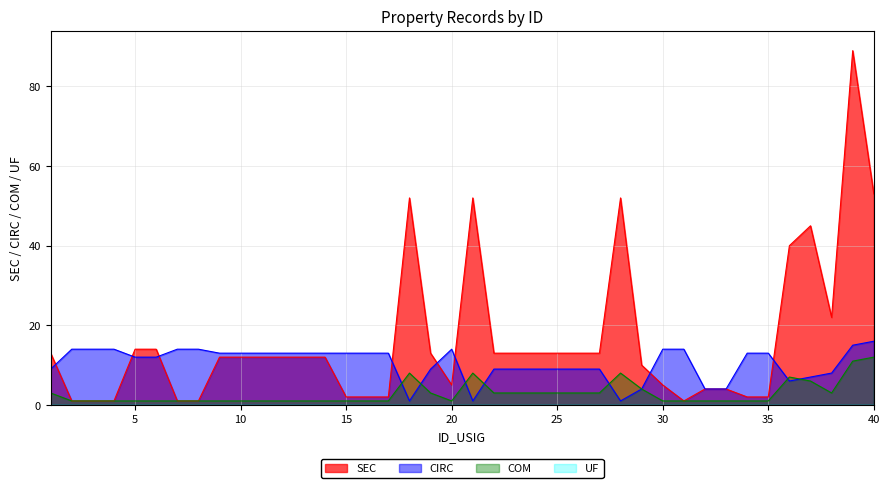

Reading left to right, what are all the values shown in this chart?

SEC: 13	1	1	1	14	14	1	1	12	12	12	12	12	12	2	2	2	52	13	5	52	13	13	13	13	13	13	52	10	5	1	4	4	2	2	40	45	22	89	53
CIRC: 9	14	14	14	12	12	14	14	13	13	13	13	13	13	13	13	13	1	9	14	1	9	9	9	9	9	9	1	4	14	14	4	4	13	13	6	7	8	15	16
COM: 3	1	1	1	1	1	1	1	1	1	1	1	1	1	1	1	1	8	3	1	8	3	3	3	3	3	3	8	4	1	1	1	1	1	1	7	6	3	11	12